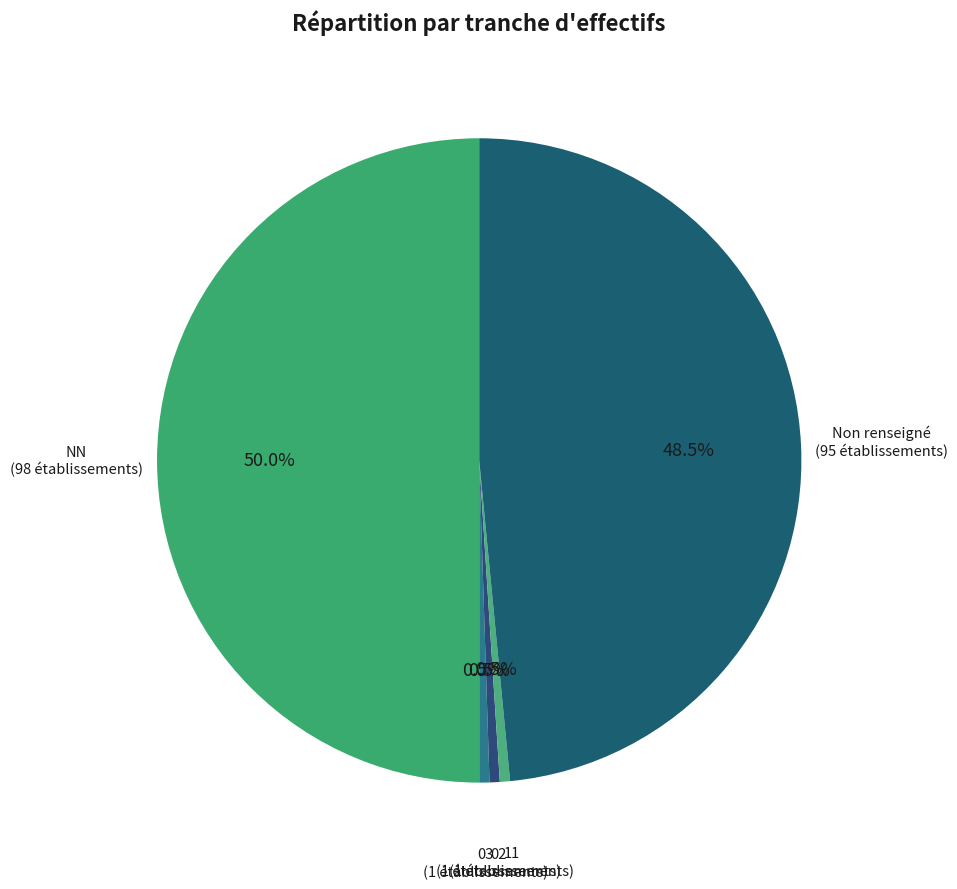

What portion of the pie excludes 03?

99.5%